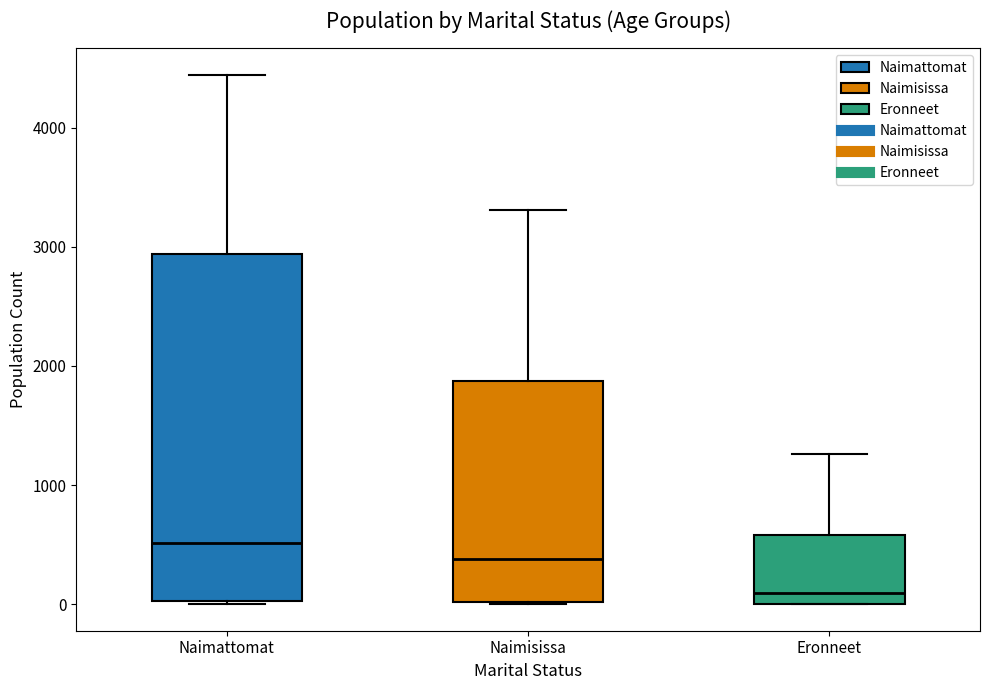

Reading left to right, transcribe this box plot: for each box, give where its median line is, the range the box spans, and where its two whiskers end, as read against the y-axis. The values are not printed on the chart, so give them approximately, as read against the axis.

Naimattomat: median 500, box 0 to 2900, whiskers 0 to 4400
Naimisissa: median 400, box 0 to 1900, whiskers 0 to 3300
Eronneet: median 100, box 0 to 600, whiskers 0 to 1300